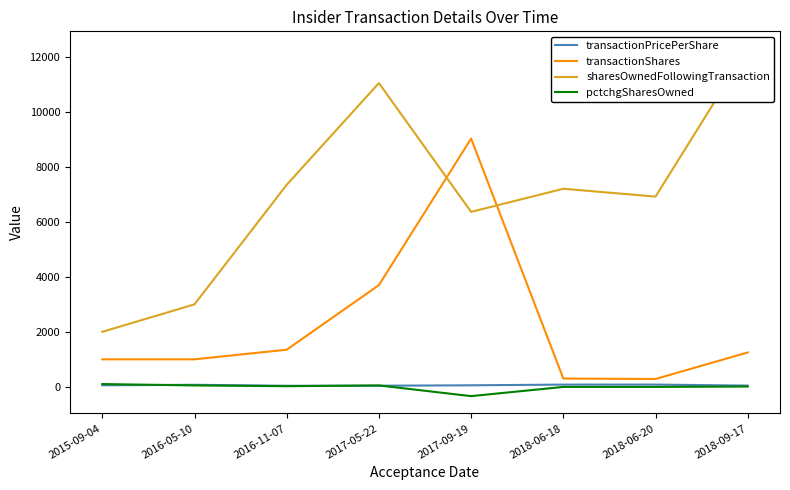

What is the minimum value for transactionShares?

285.0